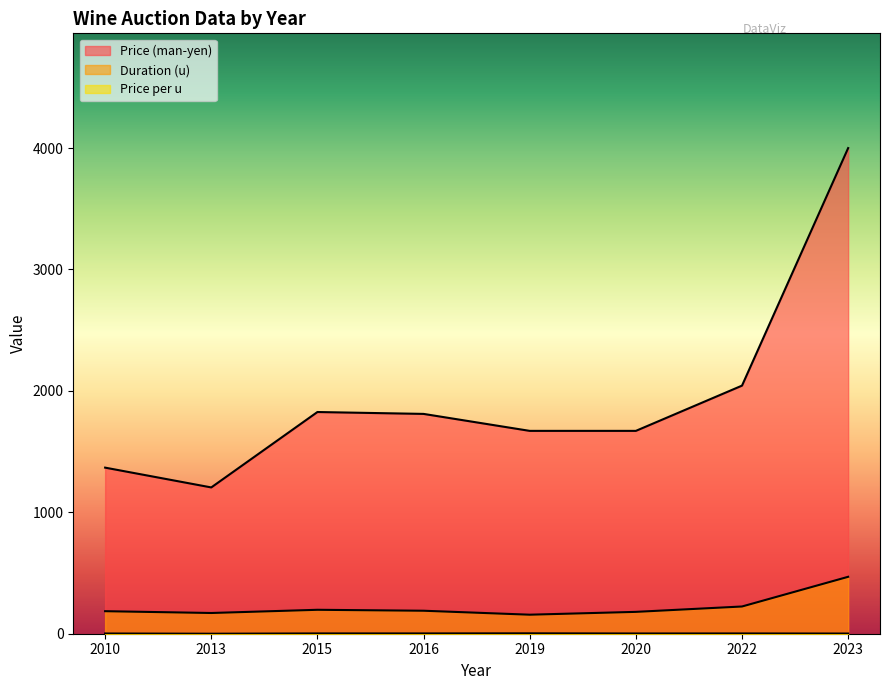

How many categories are shown in the chart?

8